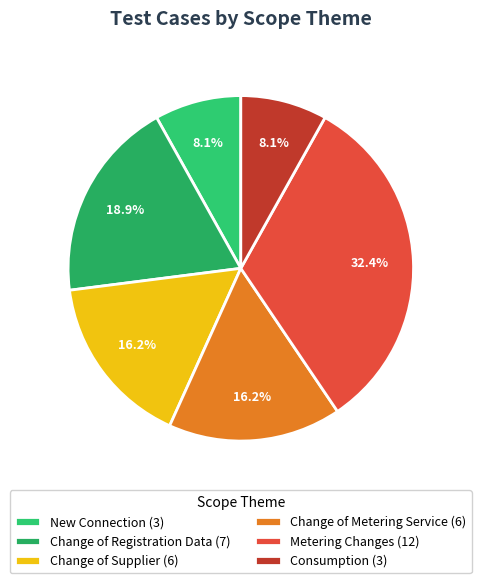

Does Consumption account for over 50% of the chart?

No